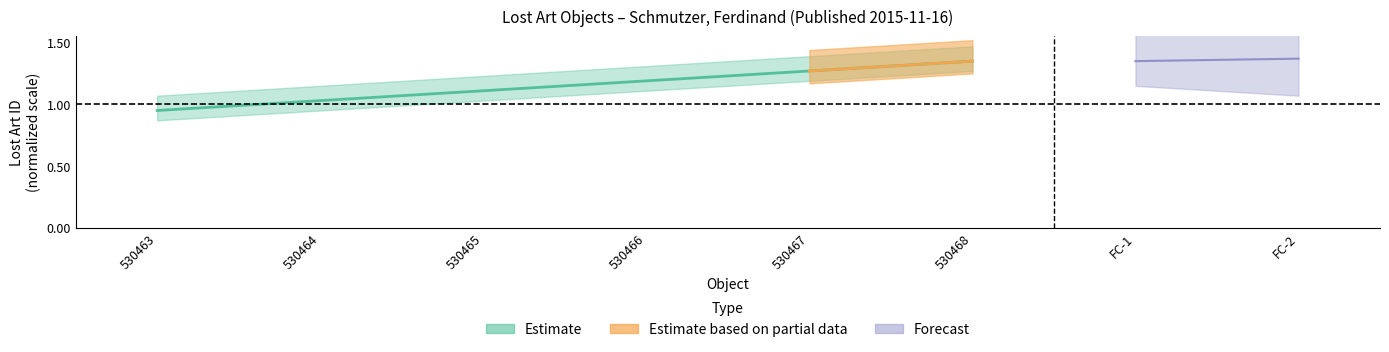

What is the minimum value shown in the chart?

0.9